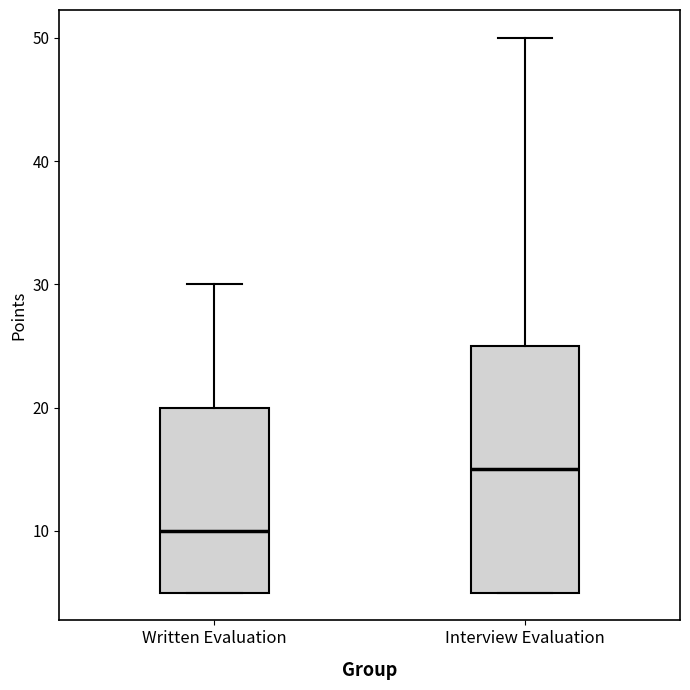

Which box's median line is the lowest?

Written Evaluation